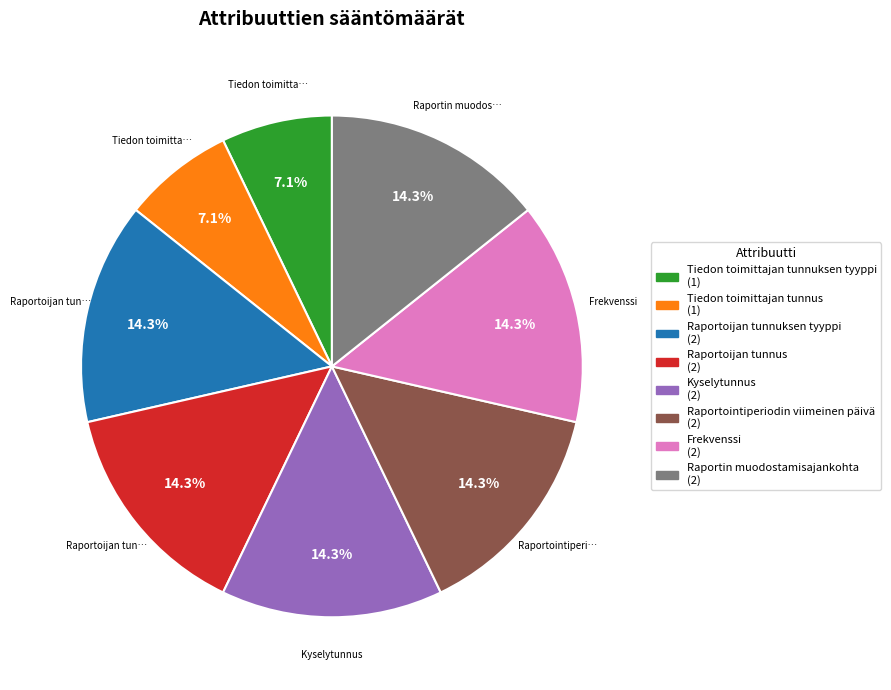

To the nearest percent, what is the difference between the largest and smallest slice percentages?

7%